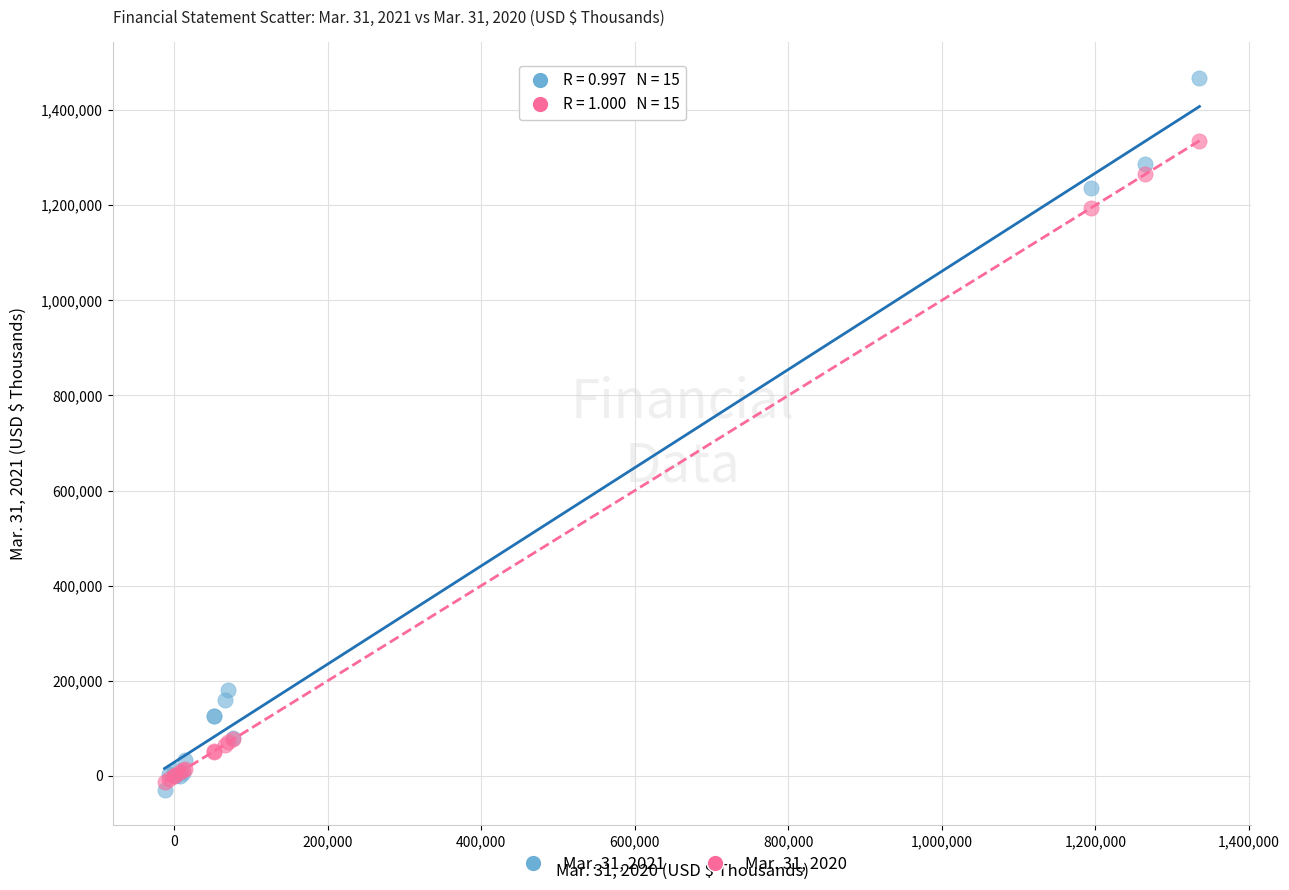

Across all series, what Y value is closest to 719315?

1193881